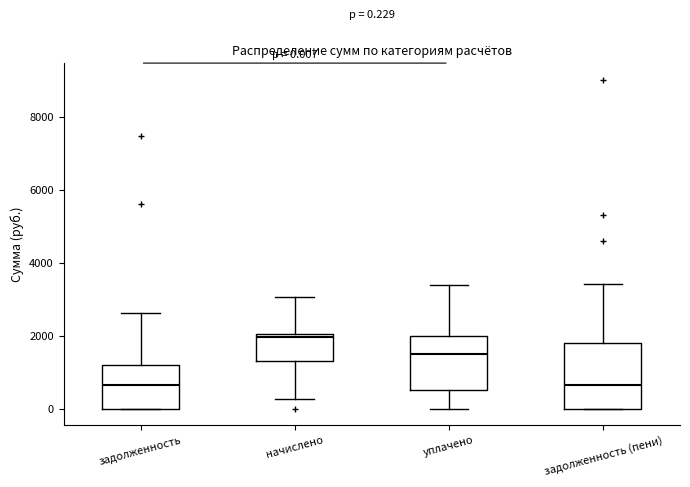

Which box is the tallest, from its lower edge to its upper edge?

задолженность (пени)